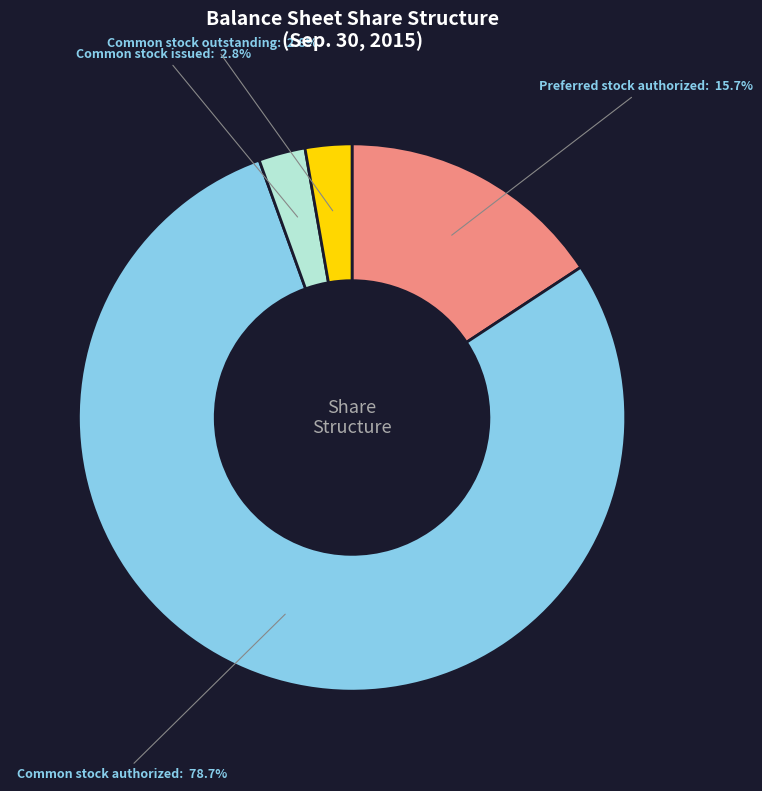

Is it true that Preferred stock authorized is 16% of the pie?

True